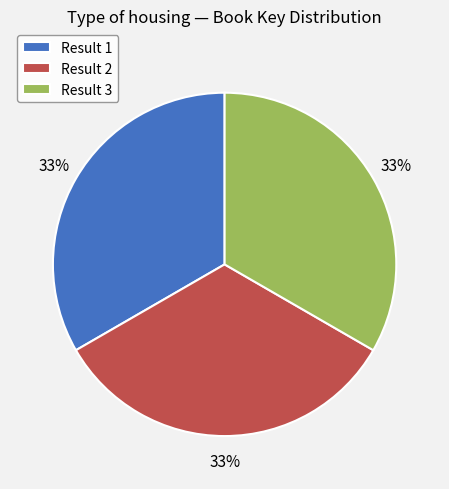

To the nearest percent, what is the average slice percentage?

33%